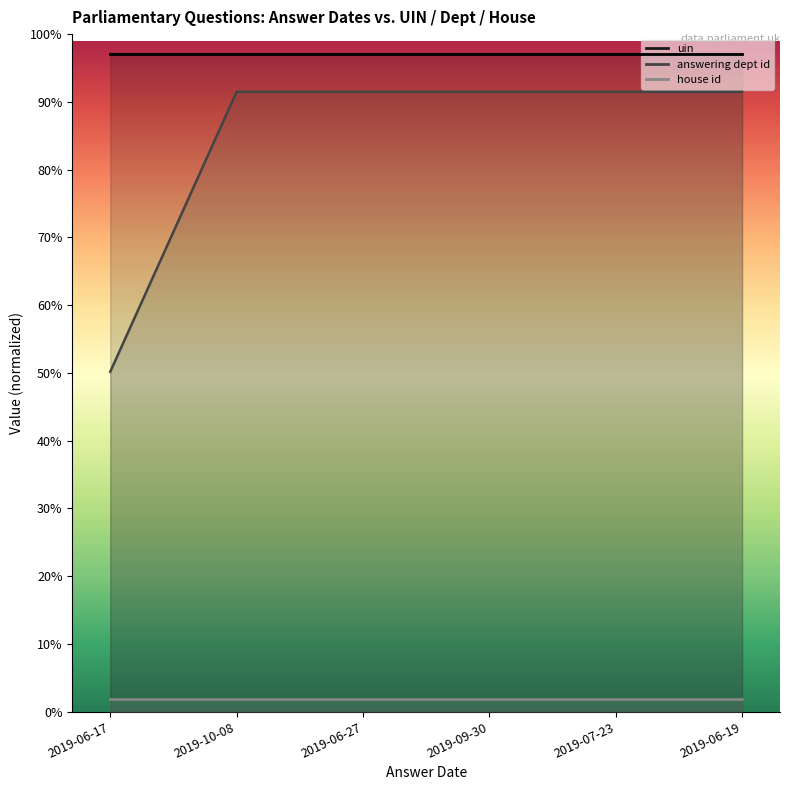

Is it true that answering dept id equals 359466 at 2019-07-23?

False